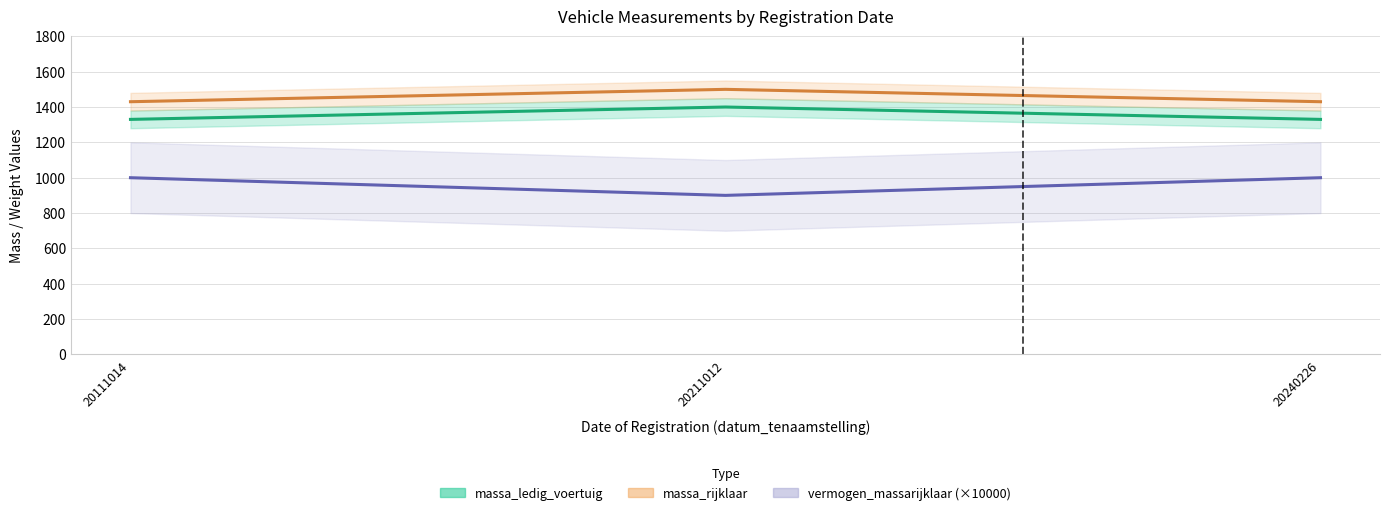

Read the massa_rijklaar value at 20111014.

1430